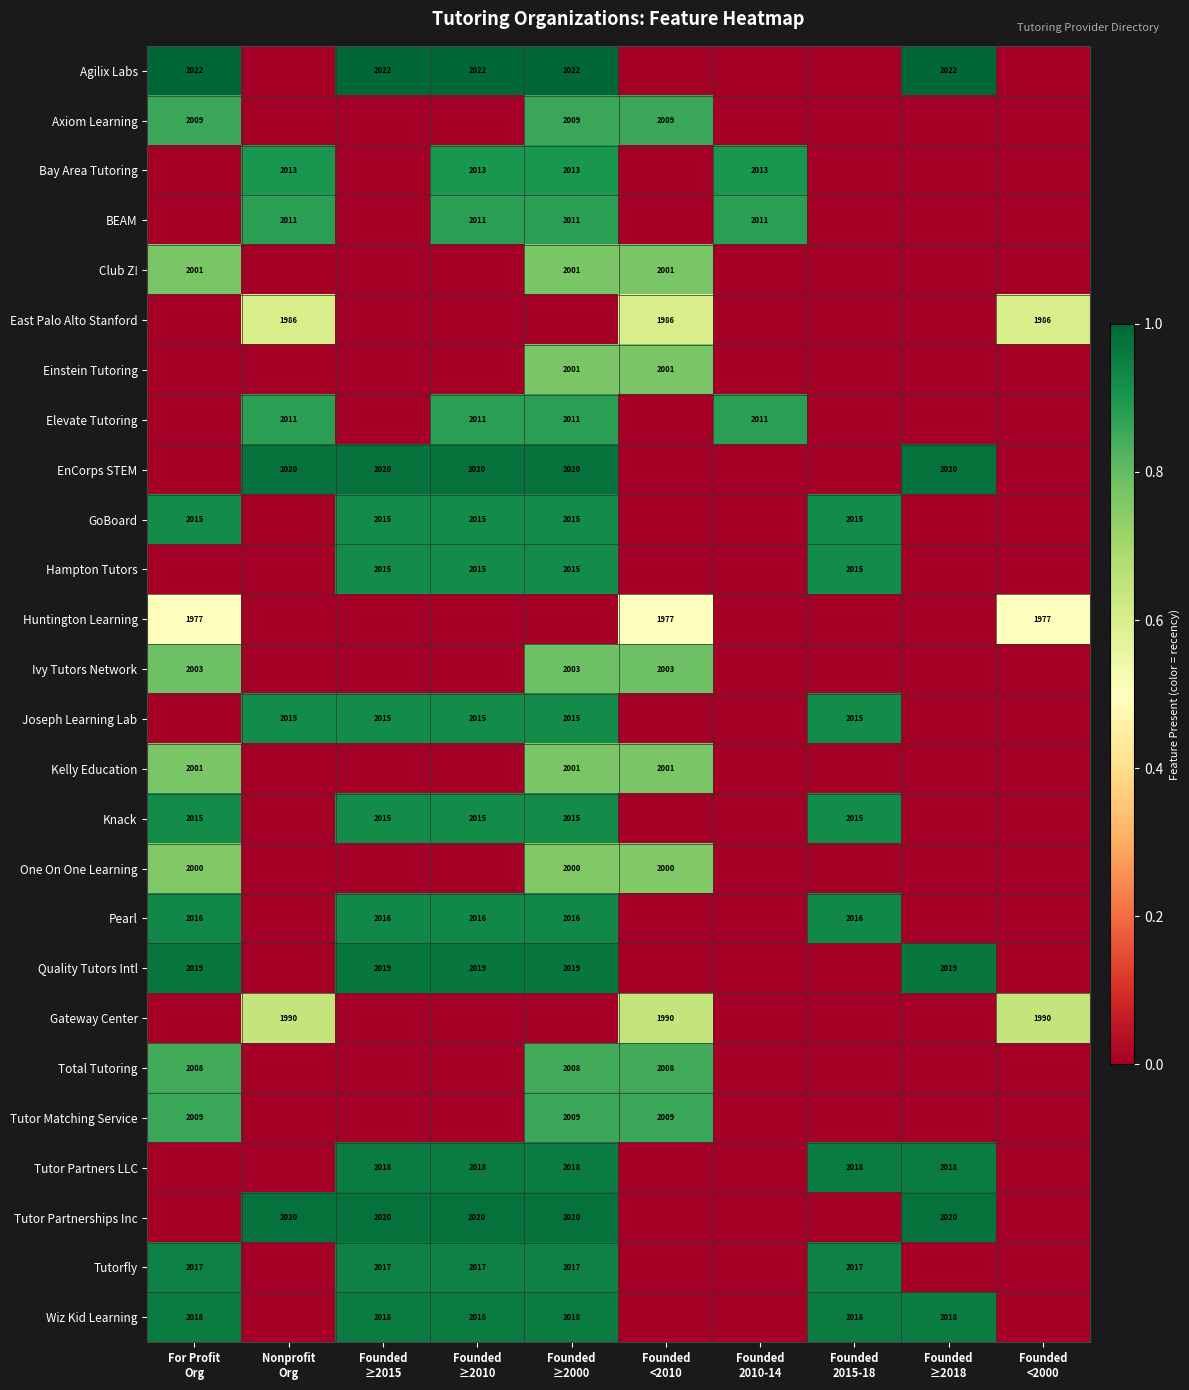

At which category is the sum across all series the highest?

Founded
≥2000